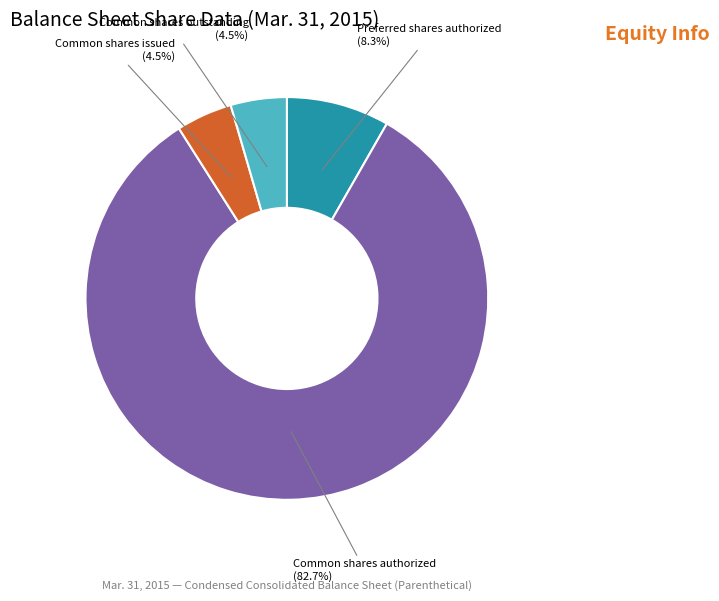

Is there any slice that represents more than half of the pie?

Yes